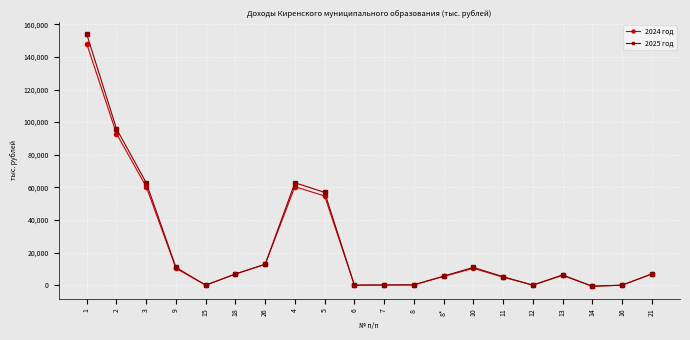

Is this an area chart (filled region under the line)?

No